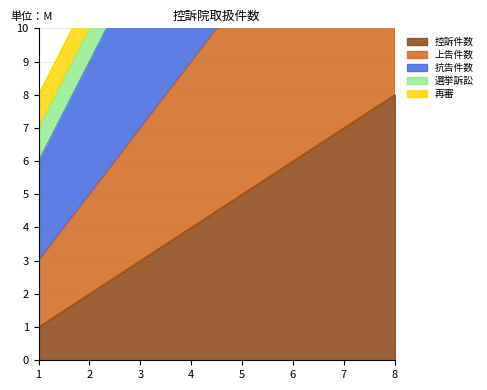

True or false: 控訴件数 has a value of 7 at 7.

True